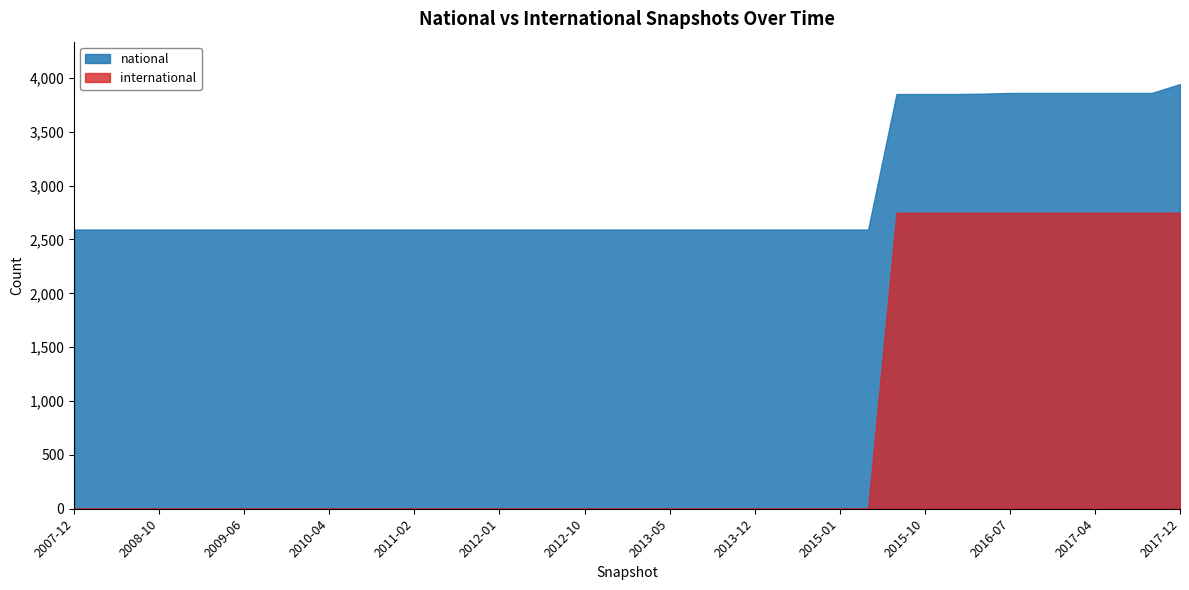

Between 2009-12 and 2012-01, which series saw the biggest shift?

national